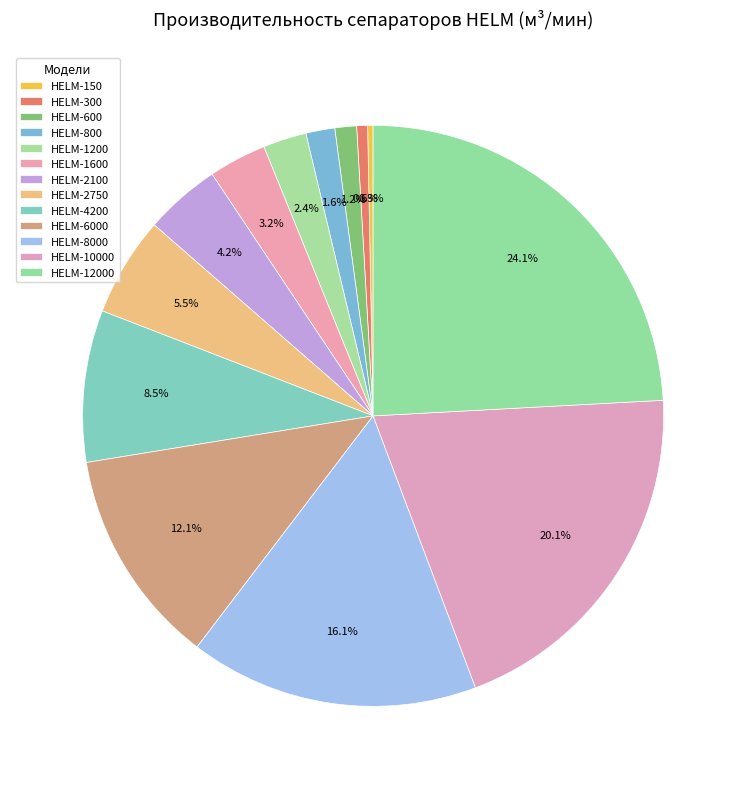

The HELM-150 slice represents 1% of the pie. True or false?

False